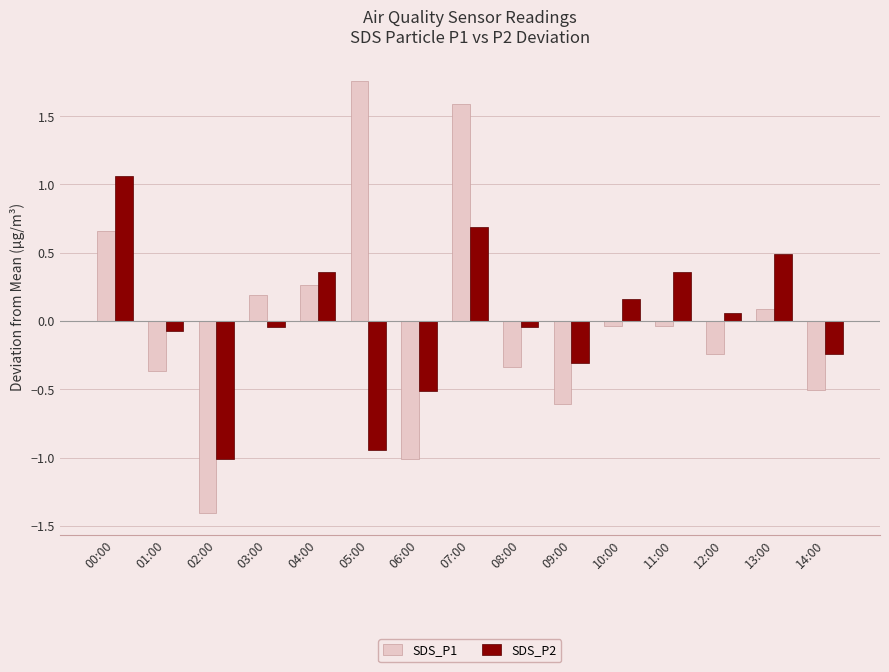

How many categories are shown in the chart?

15